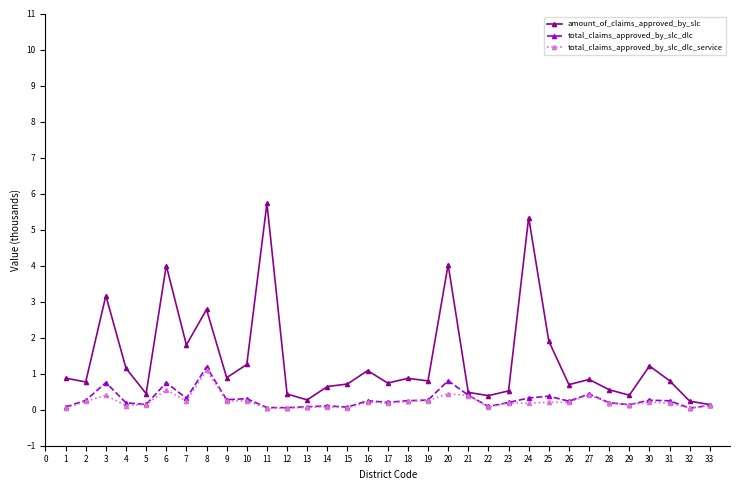

Where is amount_of_claims_approved_by_slc nearest to the value 2?

25